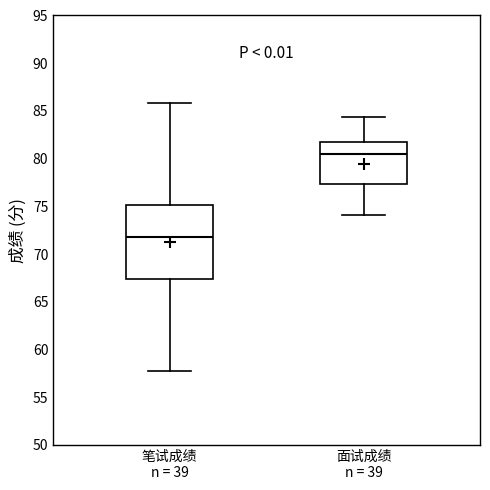

Which box is the tallest, from its lower edge to its upper edge?

笔试成绩 n = 39